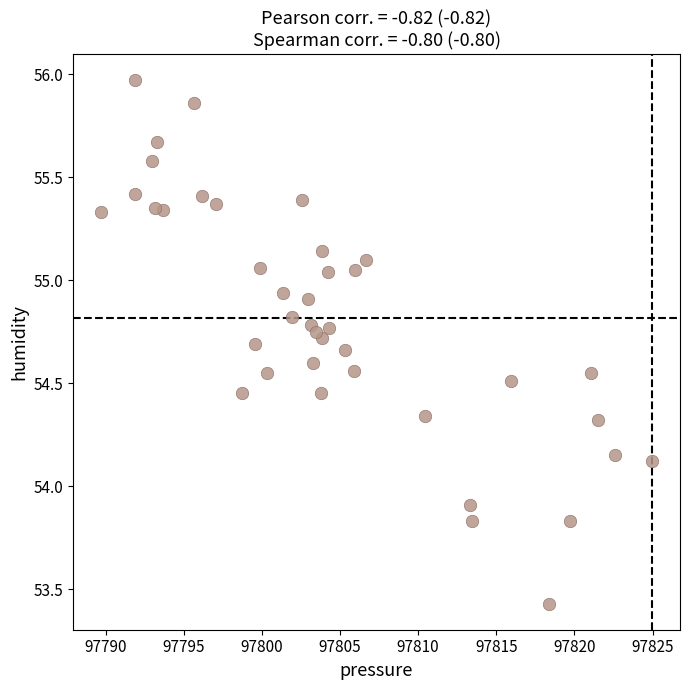

What Y value in the scatter plot is closest to 54?

53.9